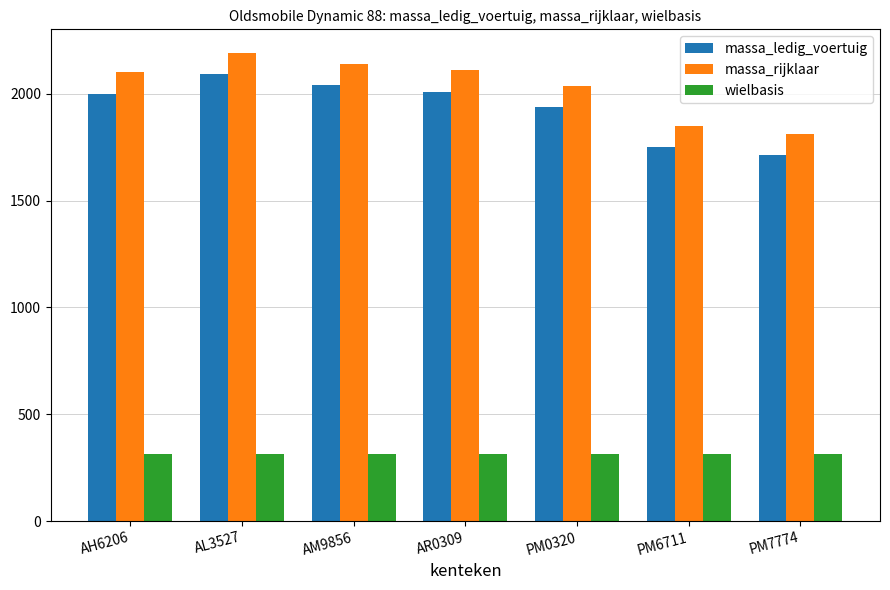

How many wielbasis values are between 312 and 314?

6